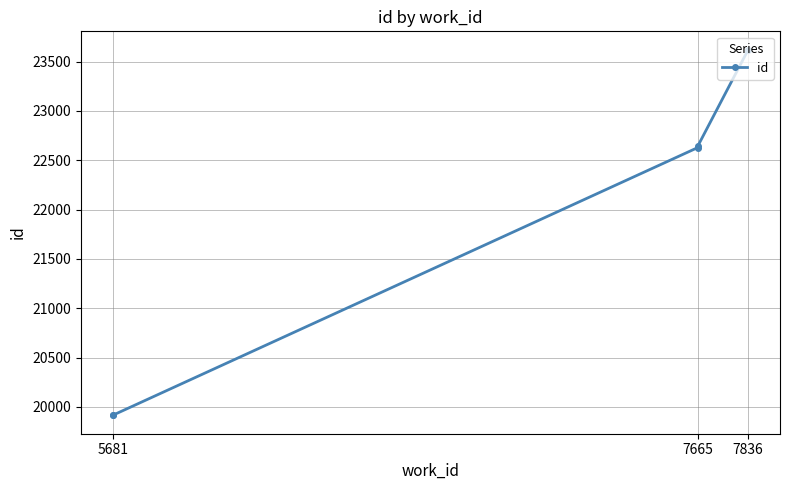

What is the label of the 5th point from the right?

5681